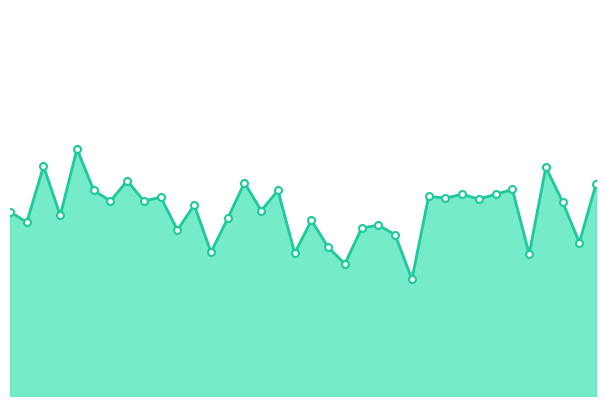

How many data points are less than 45?

18